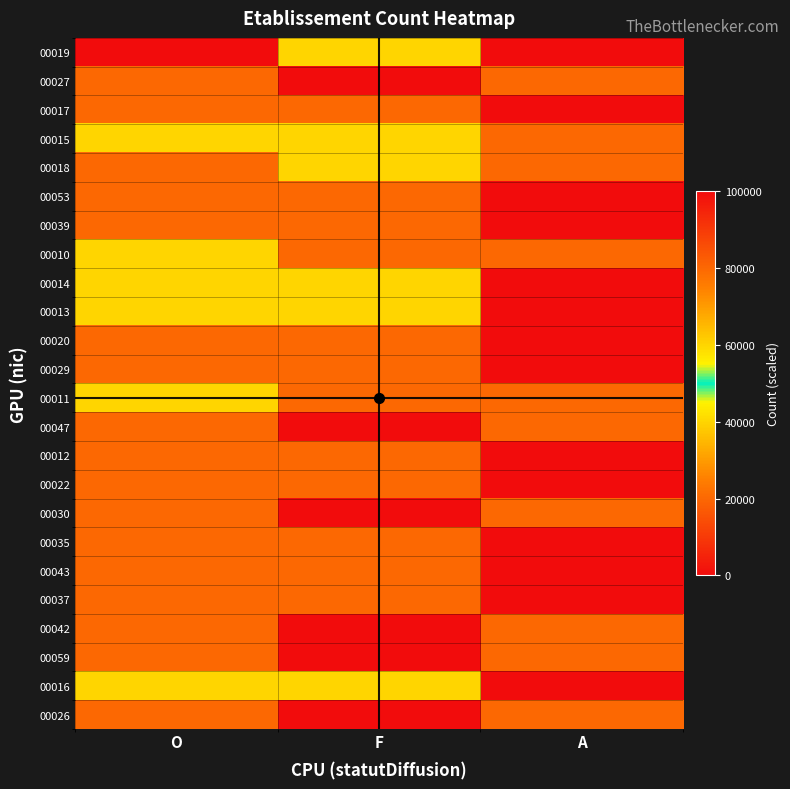

At which category is the sum across all series the highest?

O